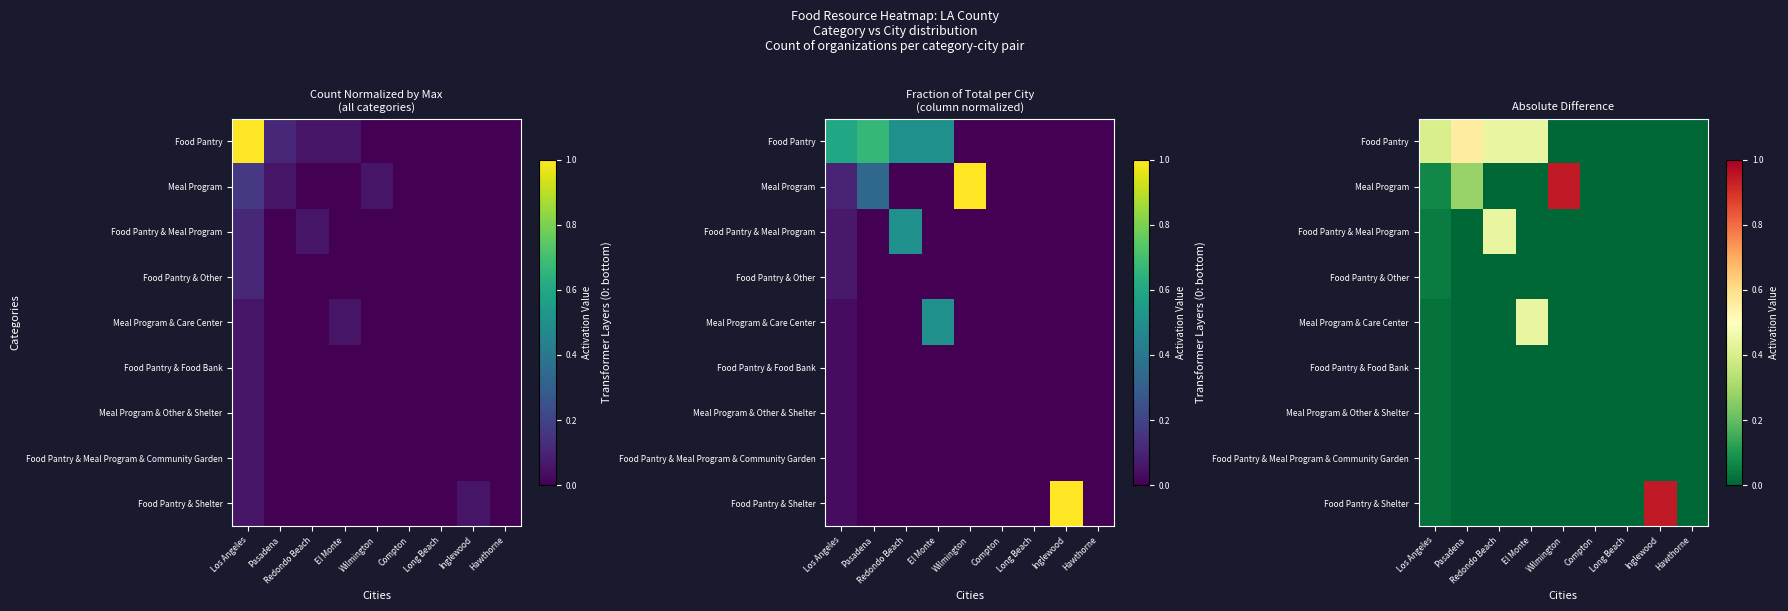

Rank the series at El Monte from lowest to highest value.

Meal Program, Food Pantry & Meal Program, Food Pantry & Other, Food Pantry & Food Bank, Meal Program & Other & Shelter, Food Pantry & Meal Program & Community Garden, Food Pantry & Shelter, Food Pantry, Meal Program & Care Center